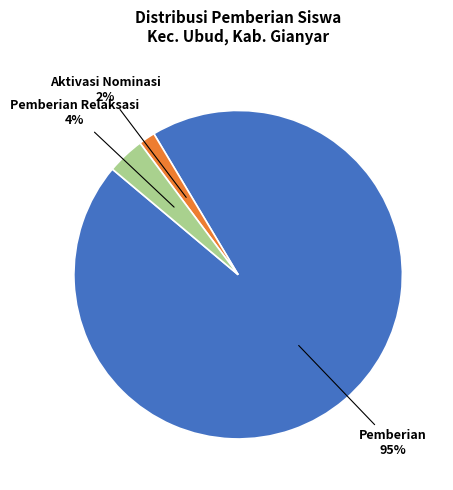

Does any single category account for the majority?

Yes